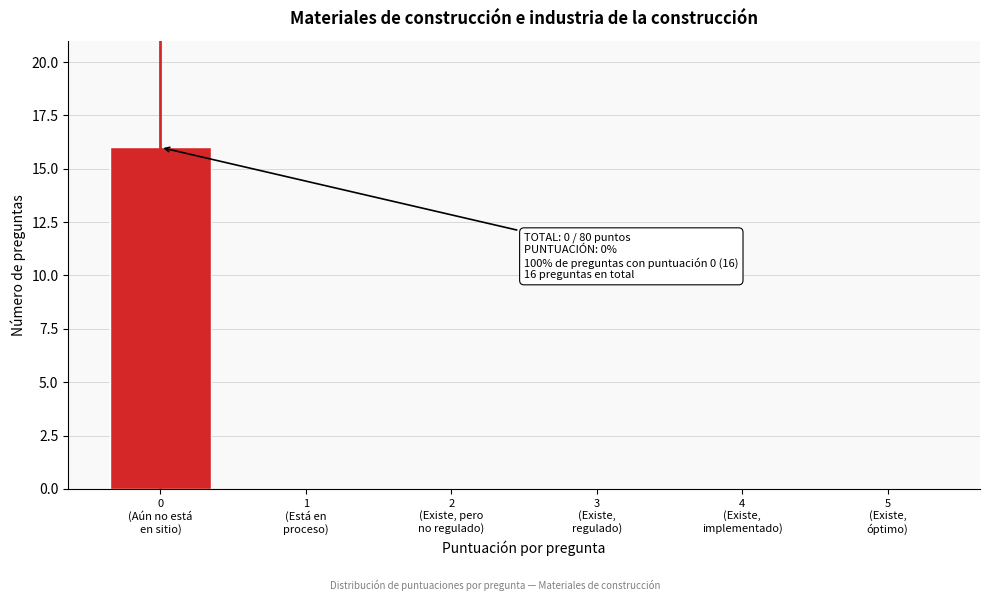

What is the sum of all values?

16